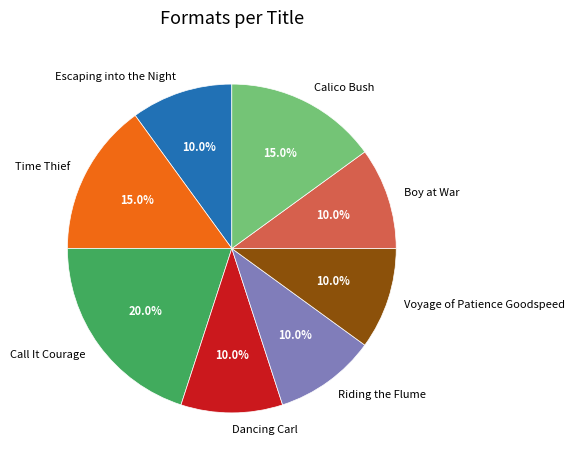

Is Calico Bush the majority of the pie?

No